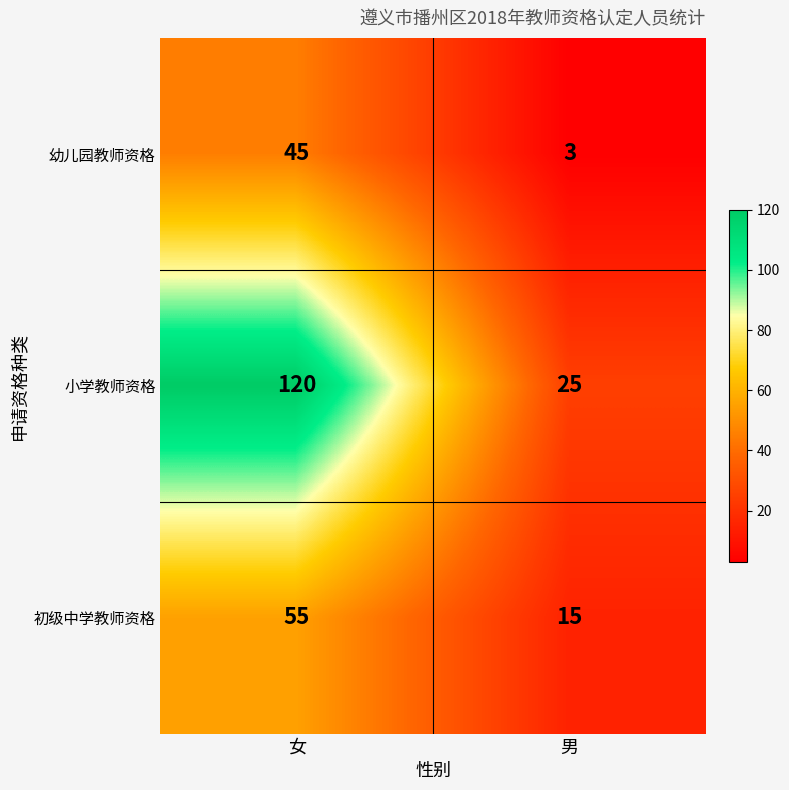

What is the spread (max minus min) of values at 女?

75